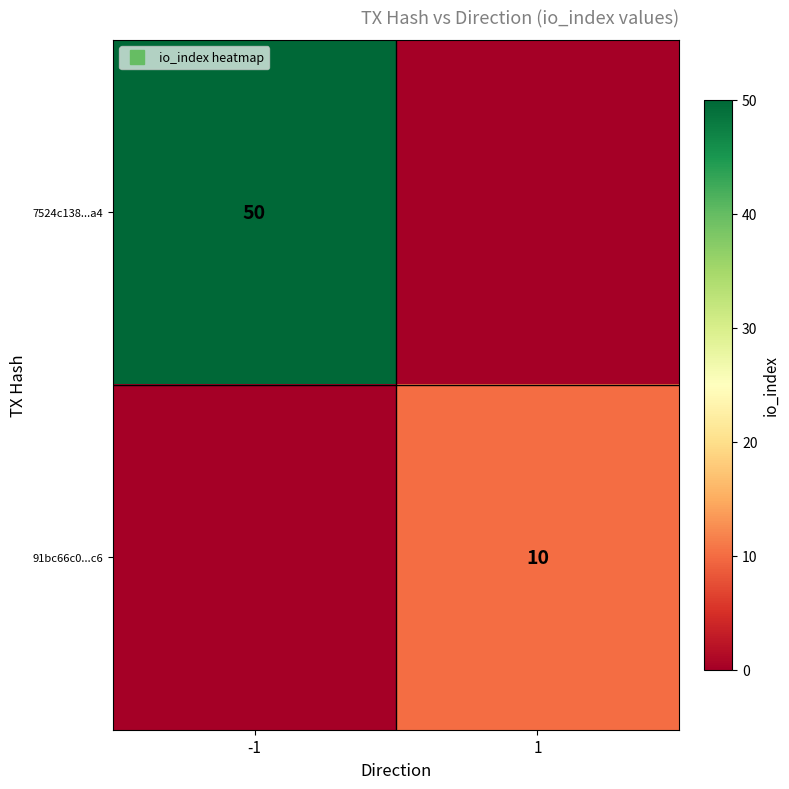

Is it true that 7524c138...a4 equals 50 at -1?

True